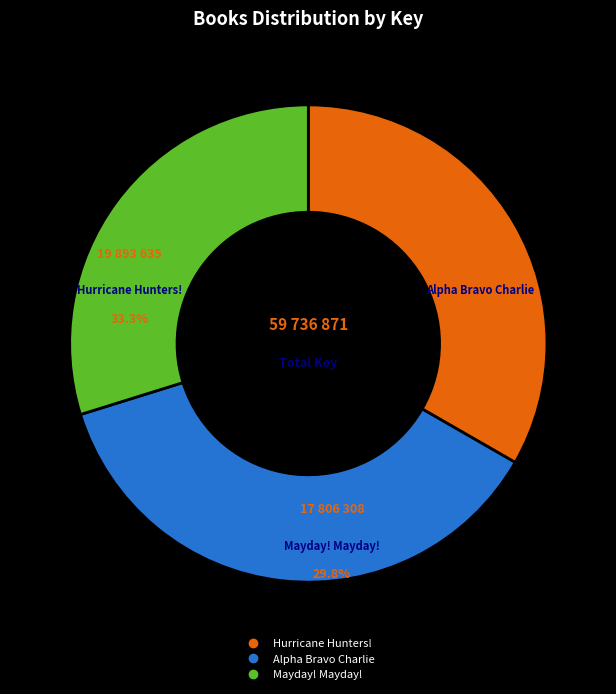

To the nearest percent, what is the average slice percentage?

33%